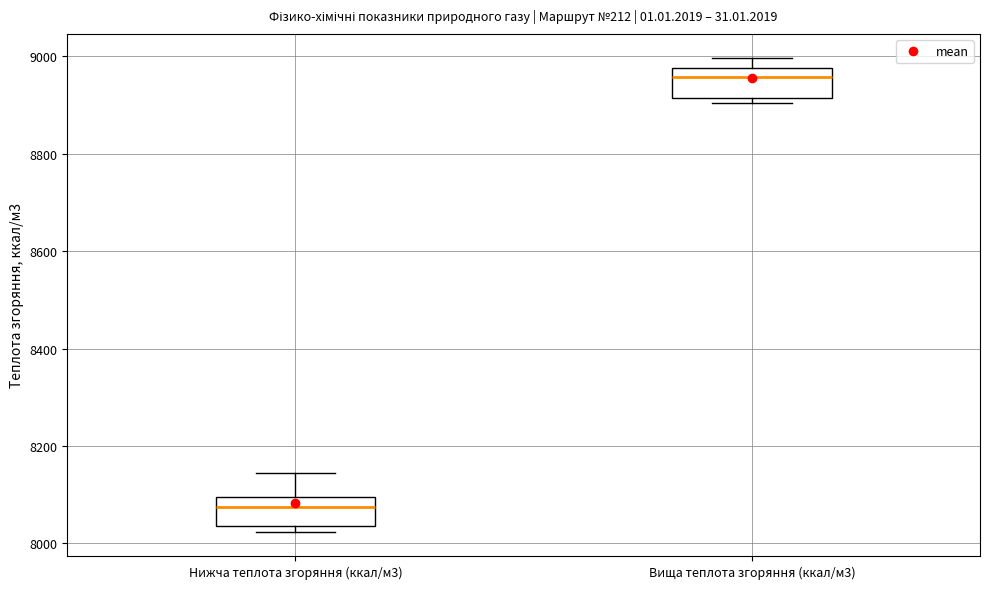

Which box has the lowest median line?

Нижча теплота згоряння (ккал/м3)